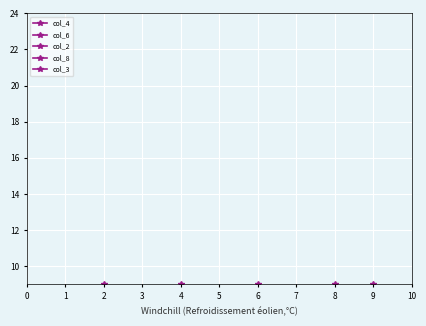

At which category is the sum across all series the highest?

6